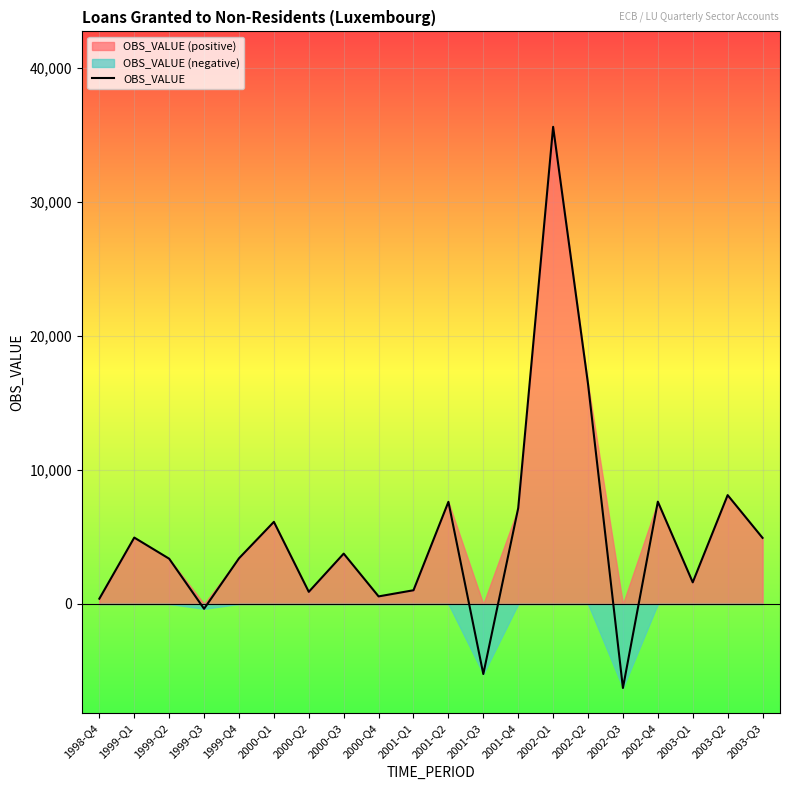

Where is the data nearest to the value 14663?

2002-Q2